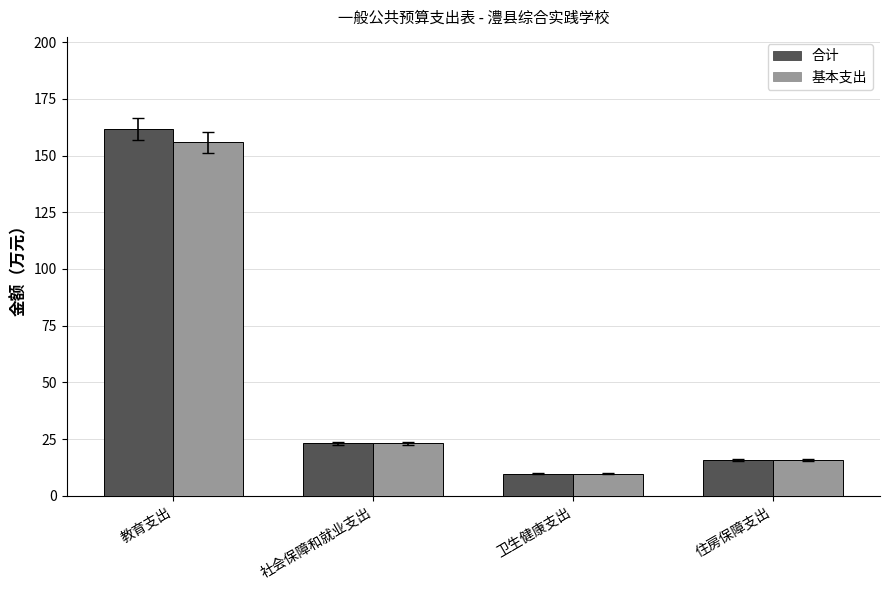

What position from the left is 教育支出?

1